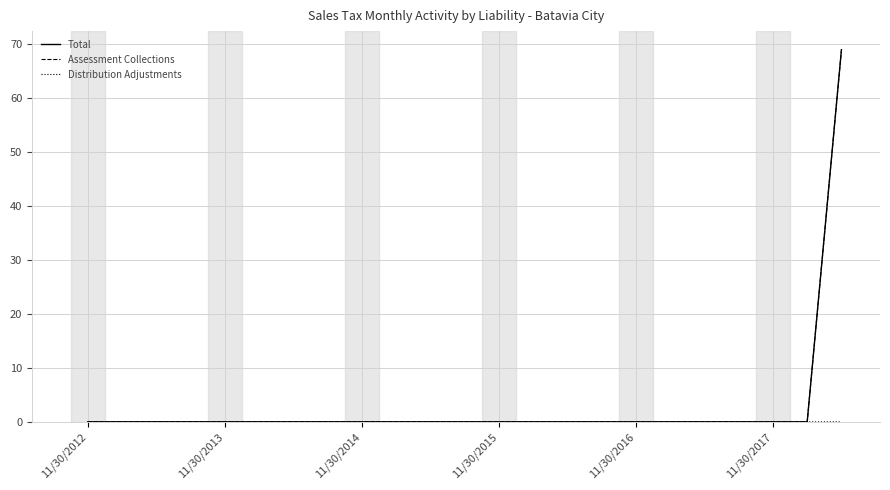

Which series has the largest range (max minus min)?

Total